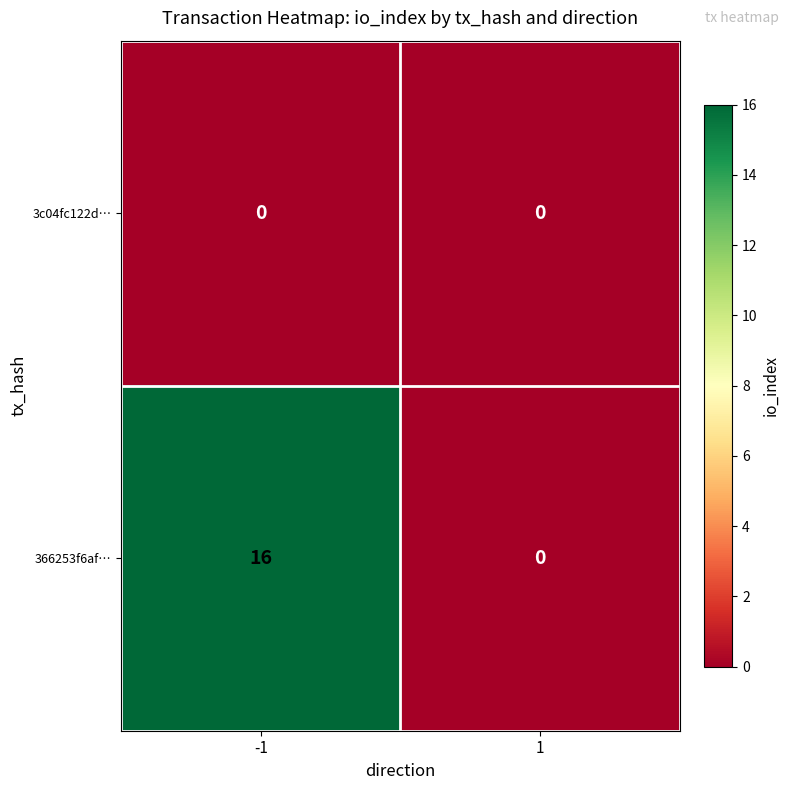

What value does the 366253f6af… series have at -1?

16